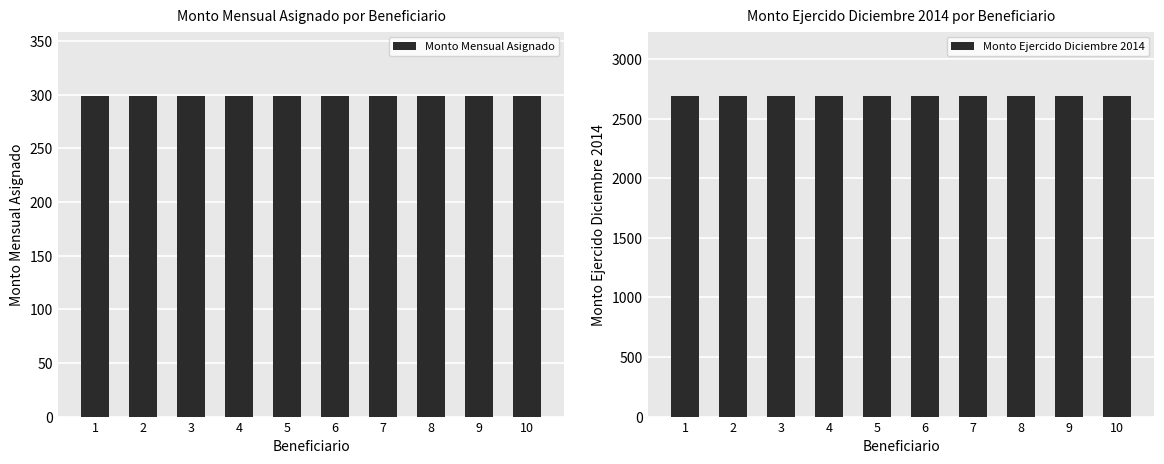

What is the sum of all Monto Ejercido Diciembre 2014 values?

26910